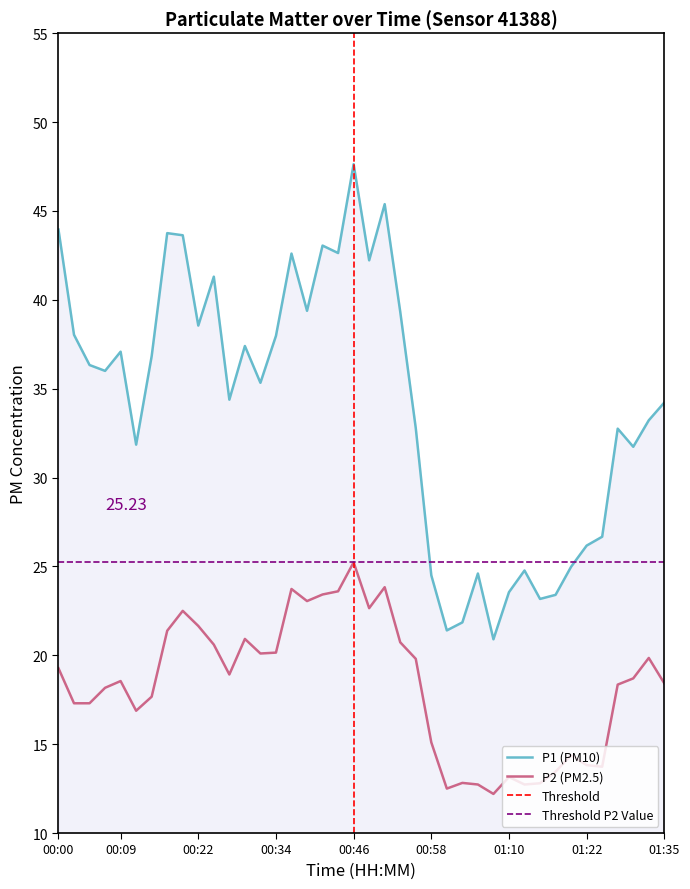

Rank the series by their average value, from highest to lowest.

P1, P2